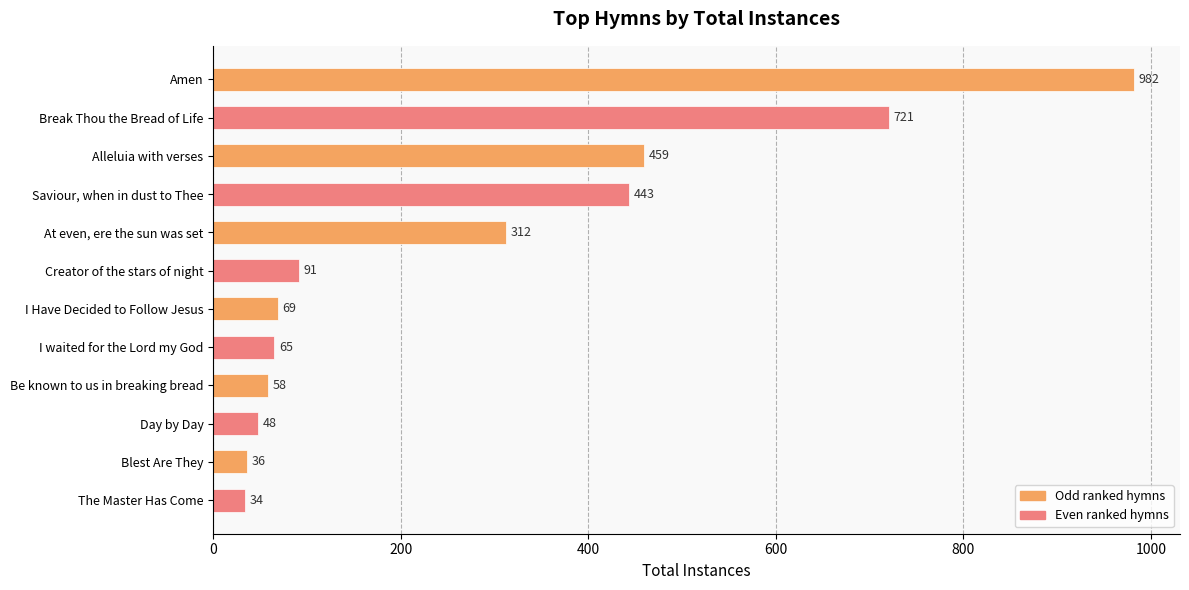

Reading top to bottom, extract all data points from this chart.

982	721	459	443	312	91	69	65	58	48	36	34